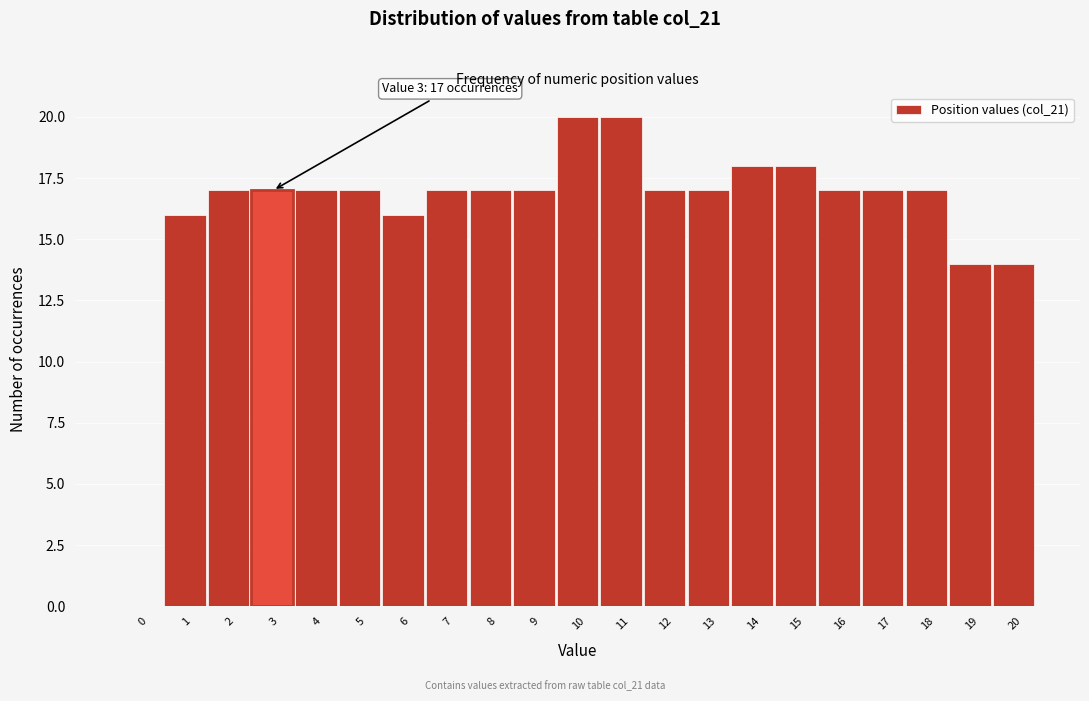

Reading left to right, extract all data points from this chart.

0=0	1=16	2=17	3=17	4=17	5=17	6=16	7=17	8=17	9=17	10=20	11=20	12=17	13=17	14=18	15=18	16=17	17=17	18=17	19=14	20=14